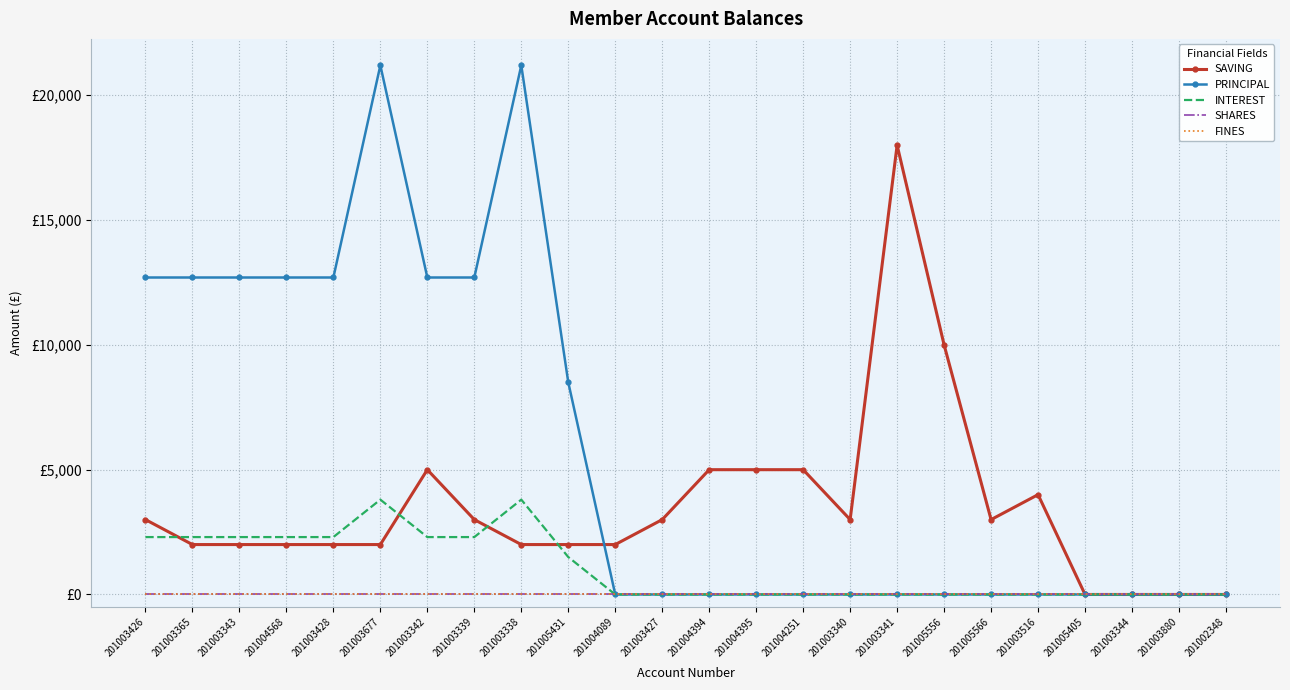

True or false: INTEREST has a value of -1163 at 201004251.

False